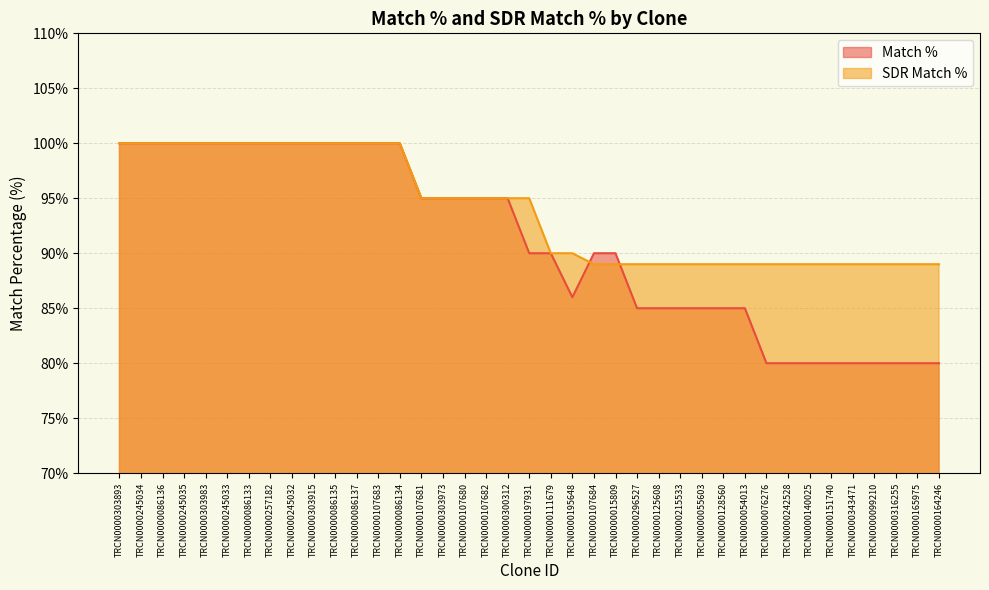

At how many categories does at least one series exceed 87?

39